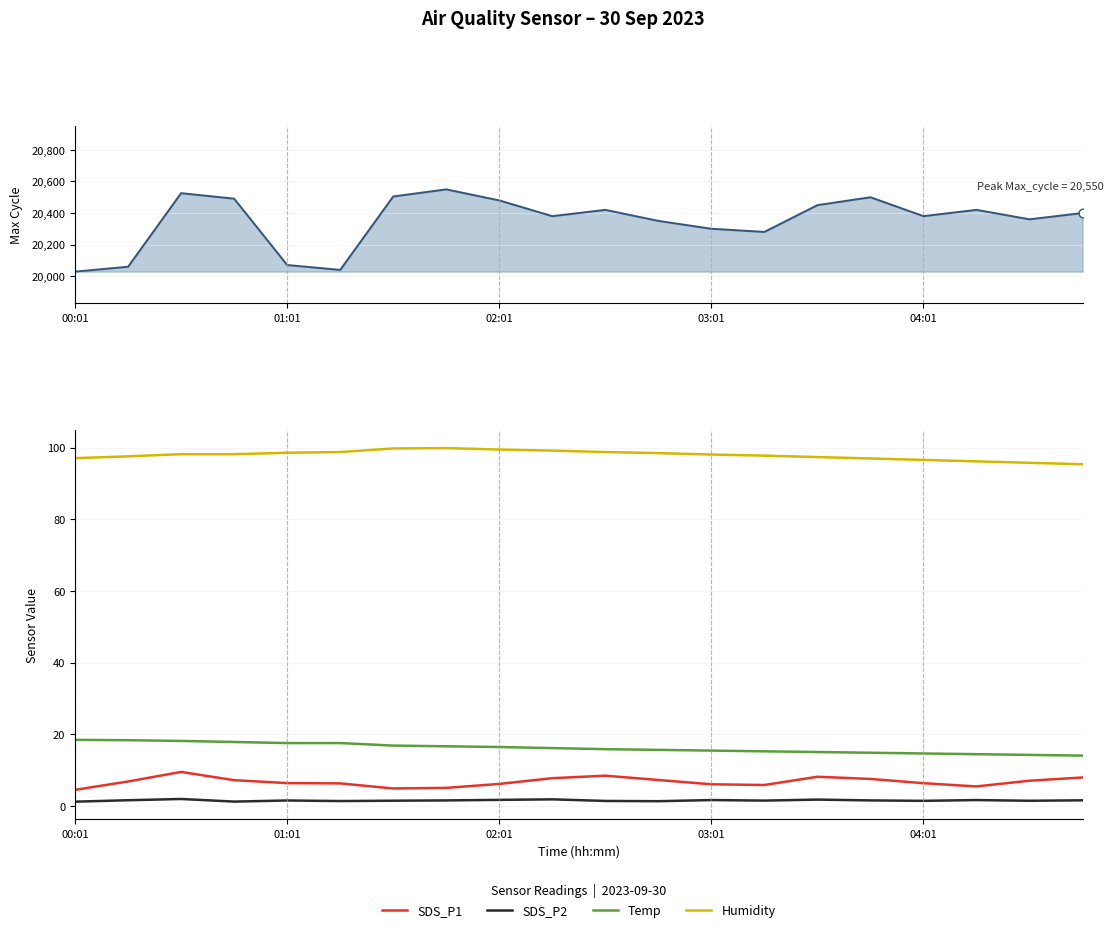

Is the value of SDS_P1 at 00:01 greater than the value of Temp at 6?

No